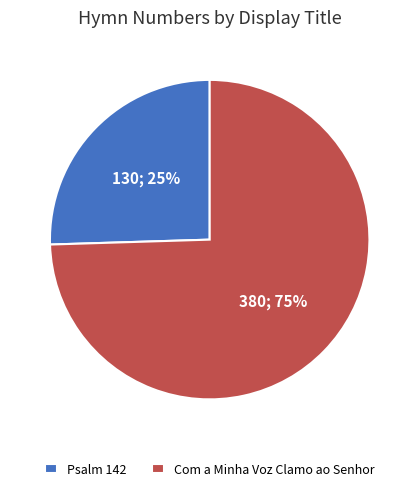

Between Com a Minha Voz Clamo ao Senhor and Psalm 142, which is larger?

Com a Minha Voz Clamo ao Senhor